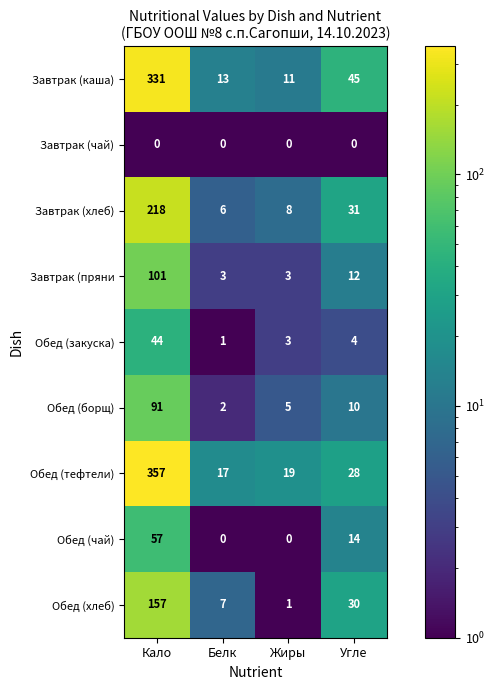

The Обед (закуска) series shows 3 at Жиры. True or false?

True